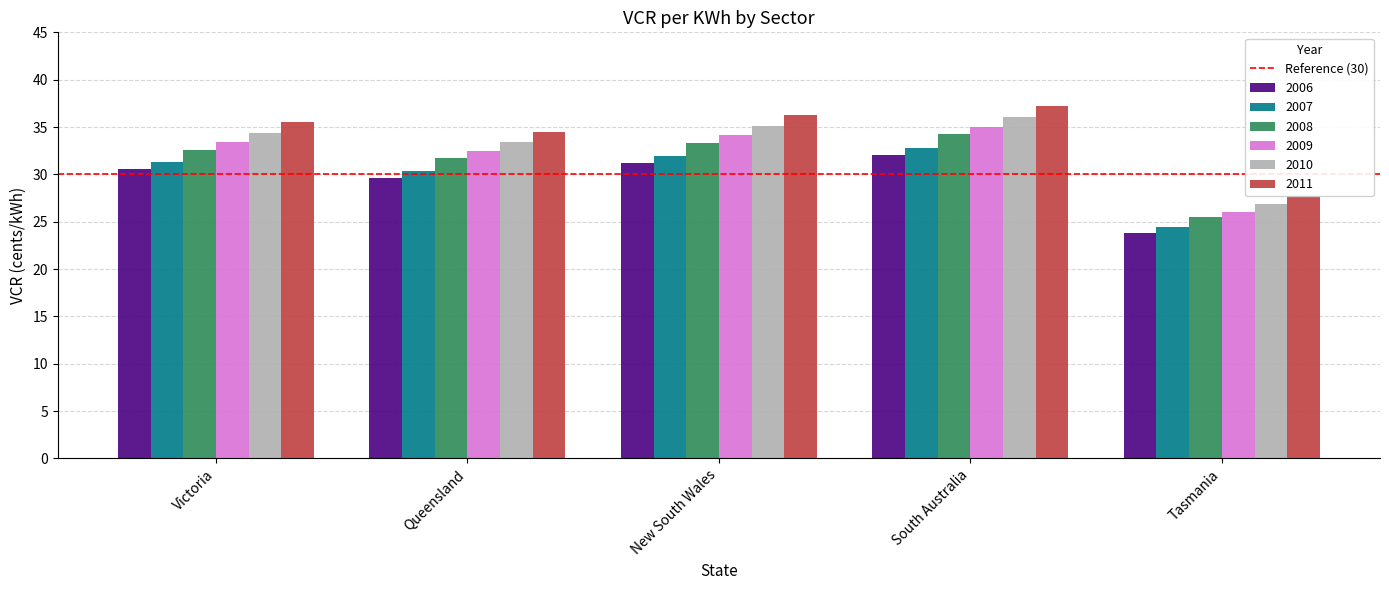

Reading right to left, what are all the values shown in this chart?

2006: Tasmania=23.8	South Australia=32.0	New South Wales=31.2	Queensland=29.6	Victoria=30.5
2007: Tasmania=24.4	South Australia=32.8	New South Wales=32.0	Queensland=30.4	Victoria=31.3
2008: Tasmania=25.5	South Australia=34.2	New South Wales=33.3	Queensland=31.7	Victoria=32.6
2009: Tasmania=26.1	South Australia=35.0	New South Wales=34.1	Queensland=32.5	Victoria=33.4
2010: Tasmania=26.8	South Australia=36.1	New South Wales=35.1	Queensland=33.4	Victoria=34.4
2011: Tasmania=27.7	South Australia=37.2	New South Wales=36.3	Queensland=34.5	Victoria=35.5